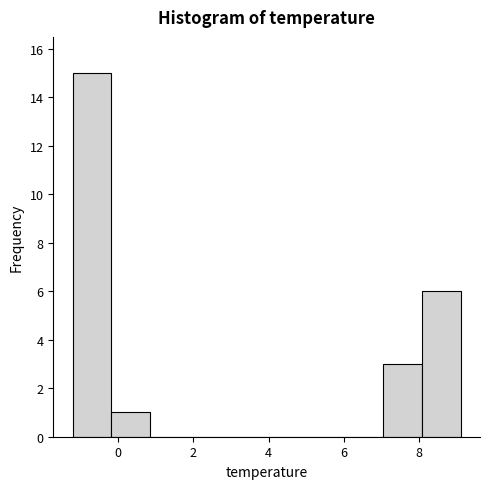

Which range on the x-axis has the tallest bar?

-1.2 to -0.2